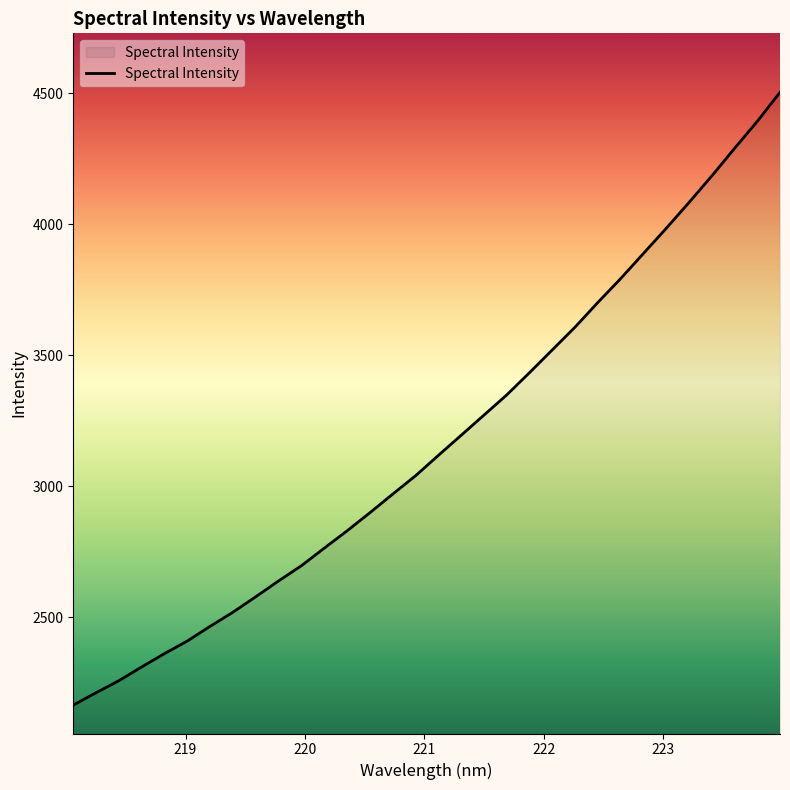

How many distinct data groups are displayed?

1